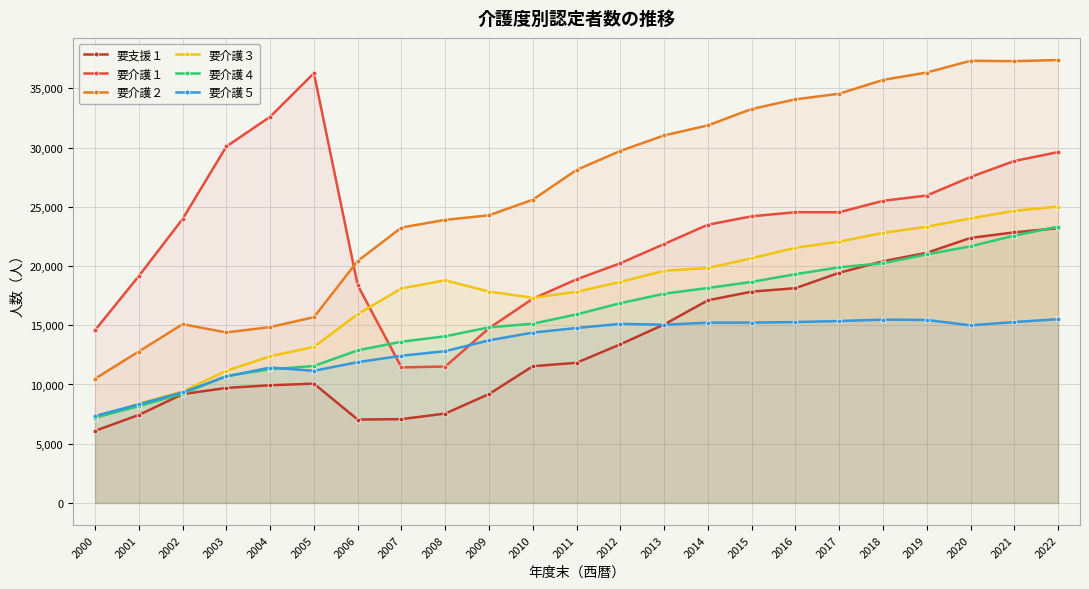

Rank the categories by 要介護２ value from highest to lowest.

2022, 2020, 2021, 2019, 2018, 2017, 2016, 2015, 2014, 2013, 2012, 2011, 2010, 2009, 2008, 2007, 2006, 2005, 2002, 2004, 2003, 2001, 2000